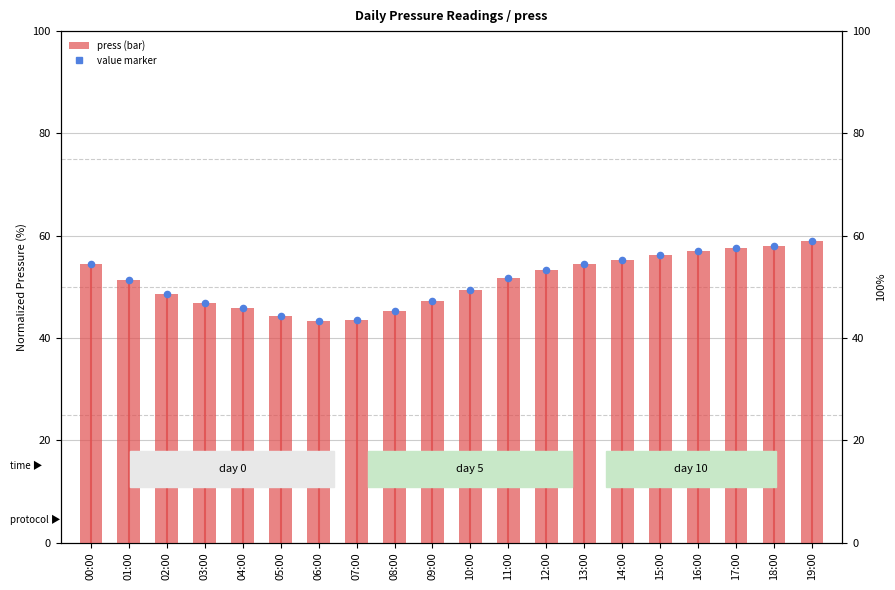

Which series reaches the maximum Y coordinate?

press